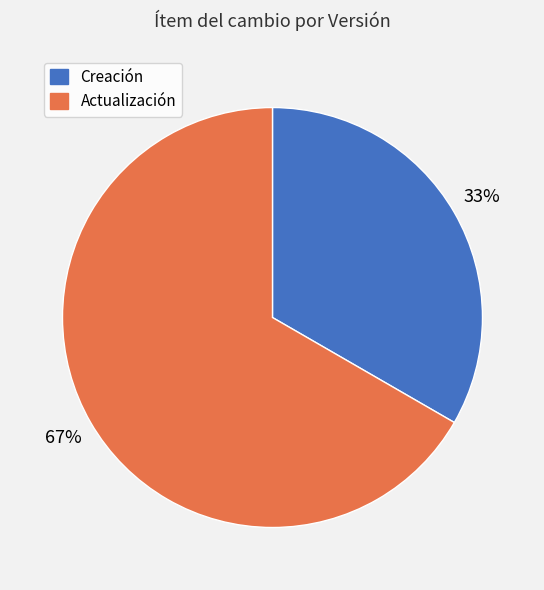

The Actualización slice represents 67% of the pie. True or false?

True